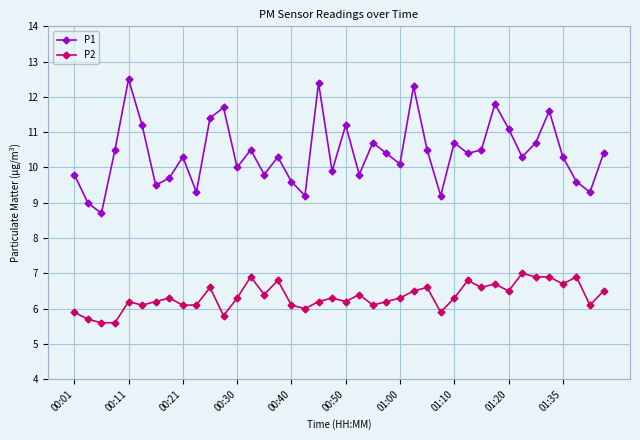

Which series has the largest total across all categories?

P1